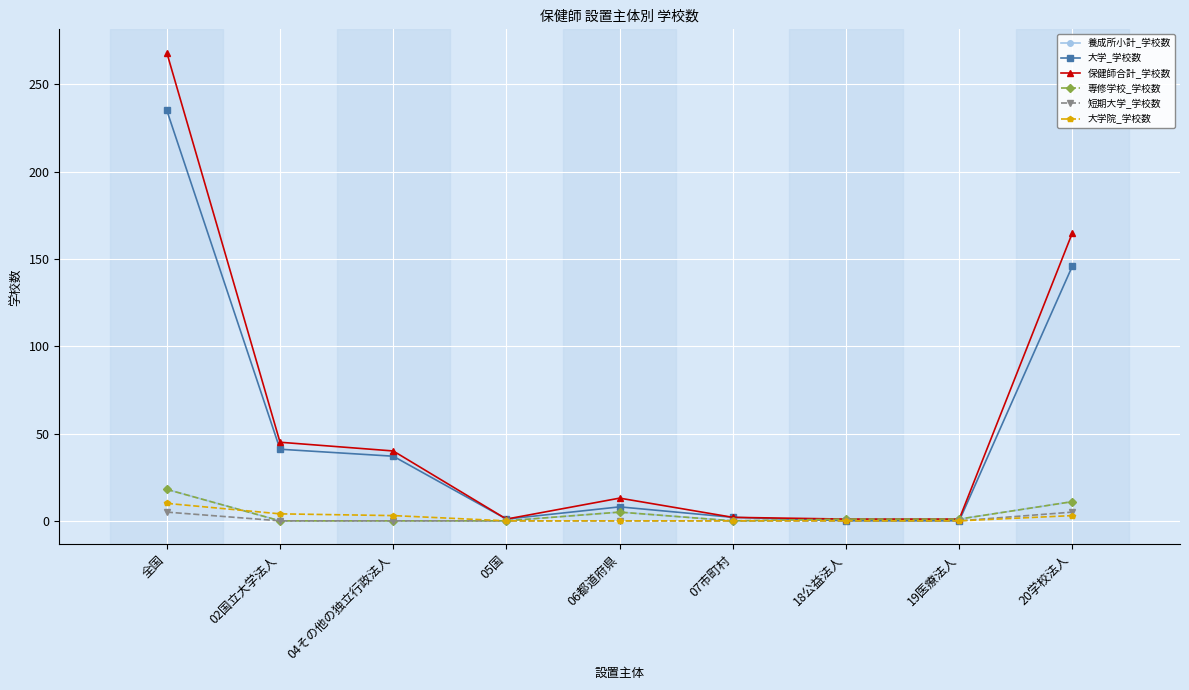

Which series has the widest spread of values?

保健師合計_学校数